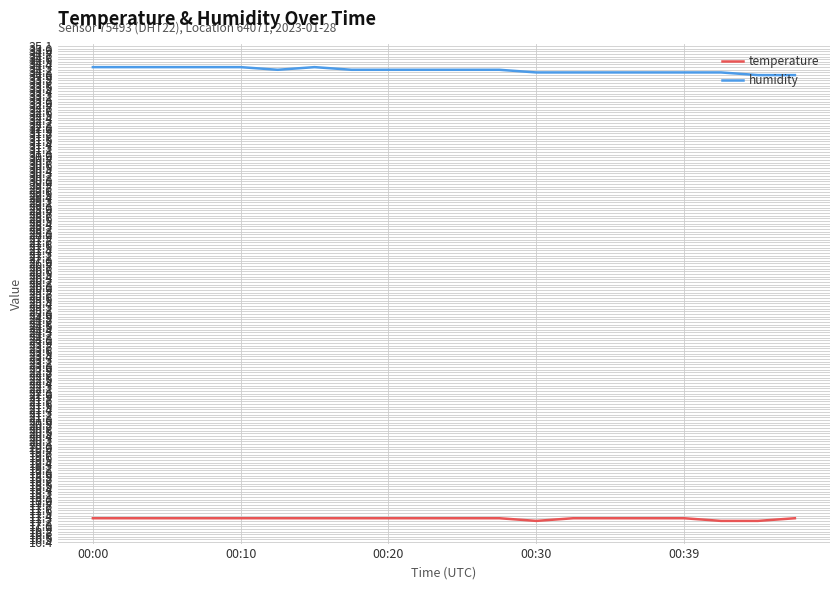

List the series in order of their overall mean, highest first.

humidity, temperature